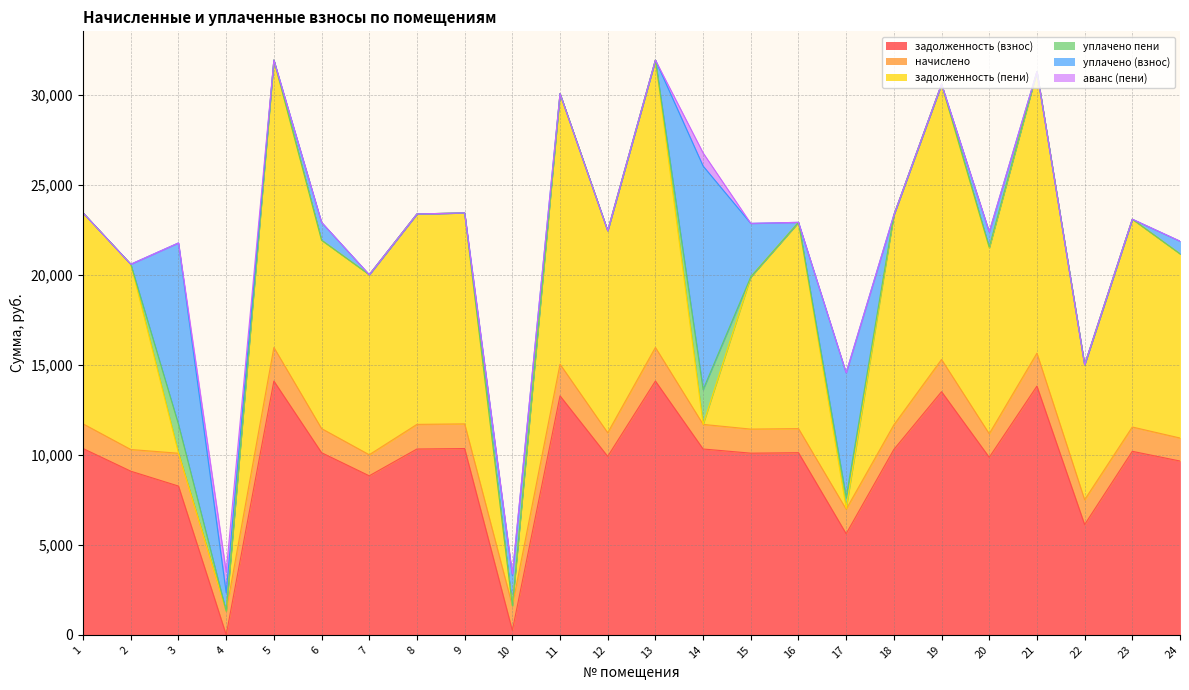

What is the average value of the уплачено пени series?

174.1